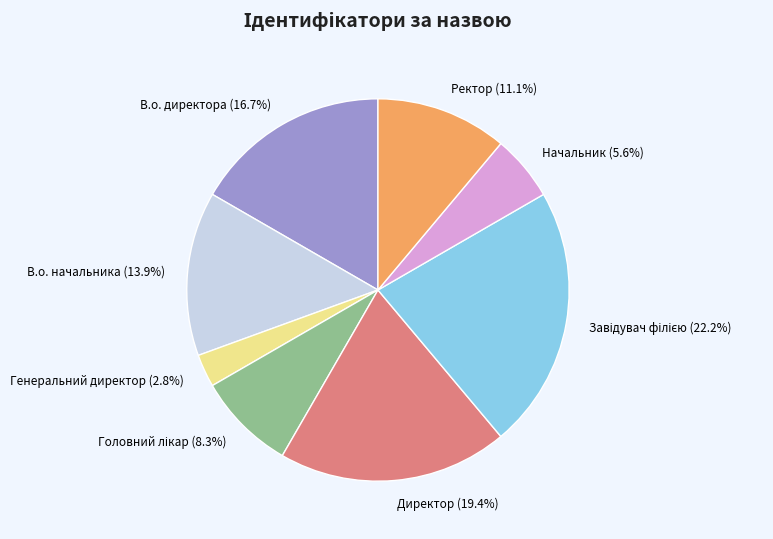

To the nearest percent, what is the combined percentage of Директор and Начальник?

25%